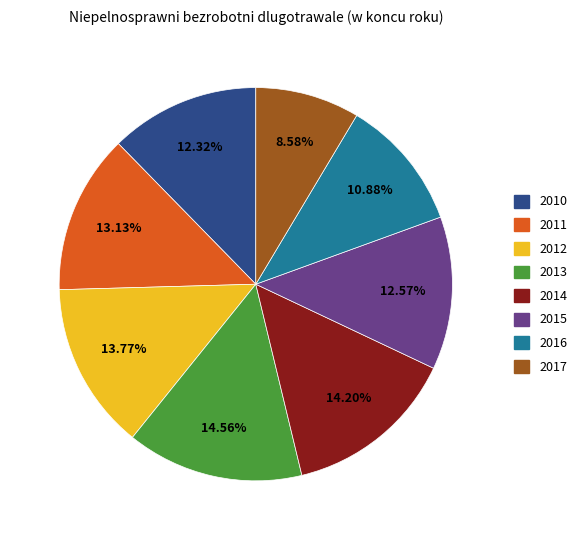

Approximately how many times larger is the value at 2011 compared to 2010?

1.1